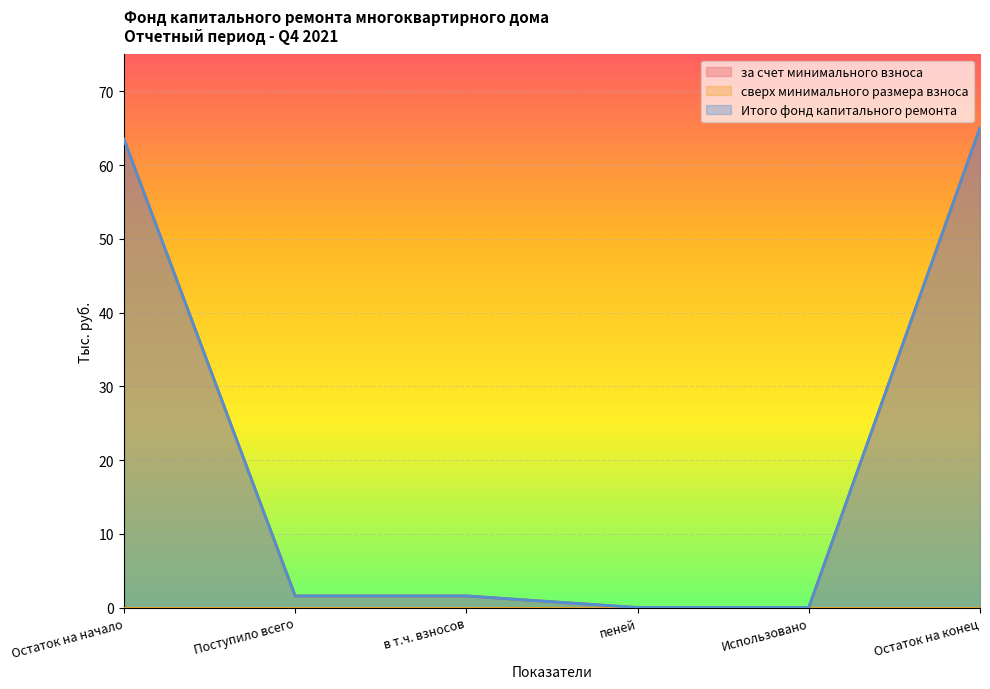

What is the difference between the second highest and second lowest values in the за счет минимального взноса series?

63.5